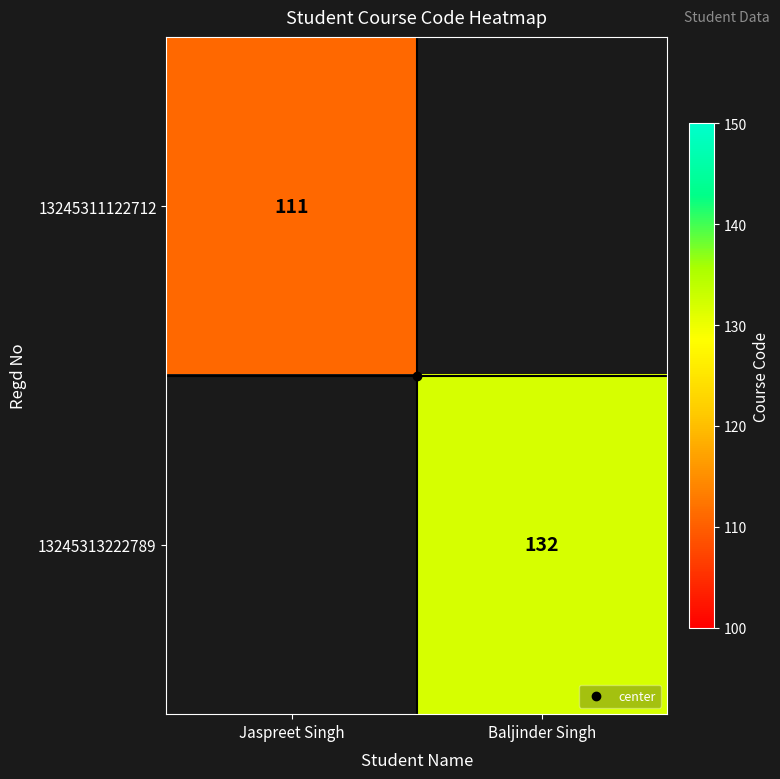

Which category has the highest value in the 13245311122712 series?

Jaspreet Singh